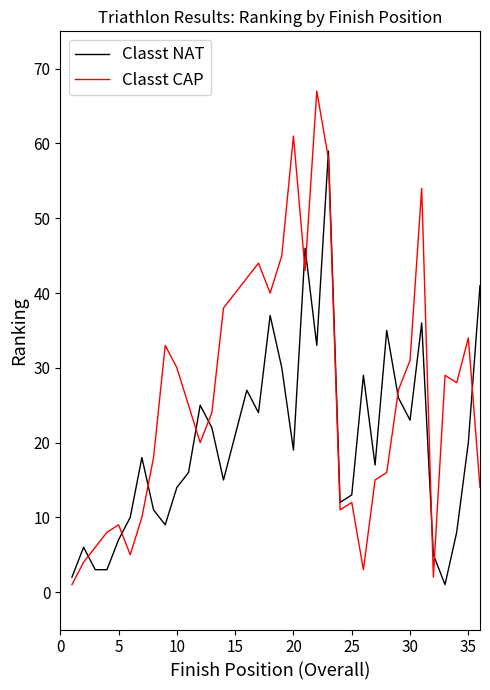

Which series has the largest range (max minus min)?

Classt CAP